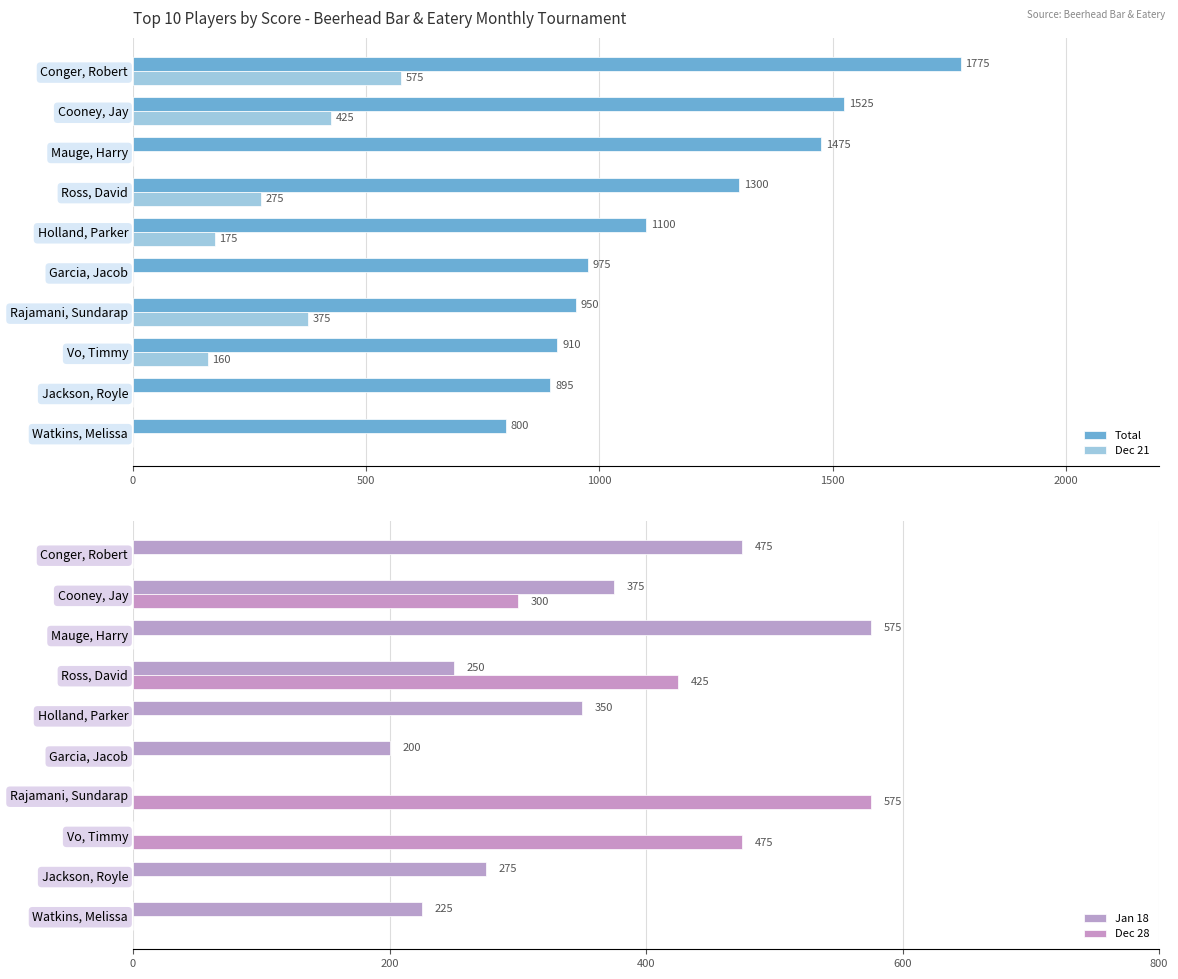

At how many categories does at least one series exceed 1683?

1